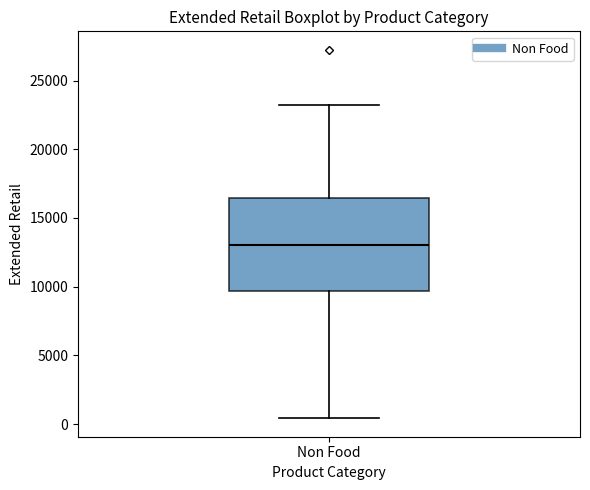

Transcribe this box plot: give where the median line is, the range the box spans, and where the two whiskers end, as read against the y-axis. The values are not printed on the chart, so give them approximately, as read against the axis.

median 13000, box 9500 to 16500, whiskers 500 to 23000